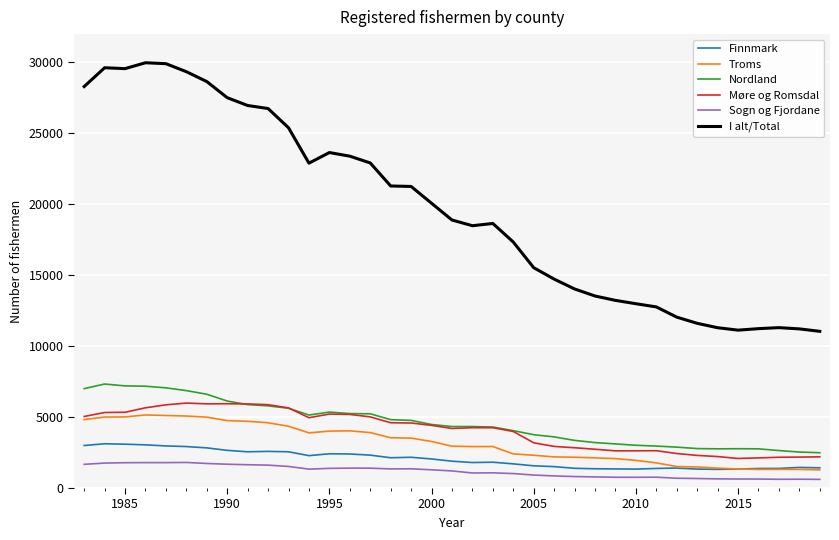

Which series has the largest total across all categories?

I alt/Total